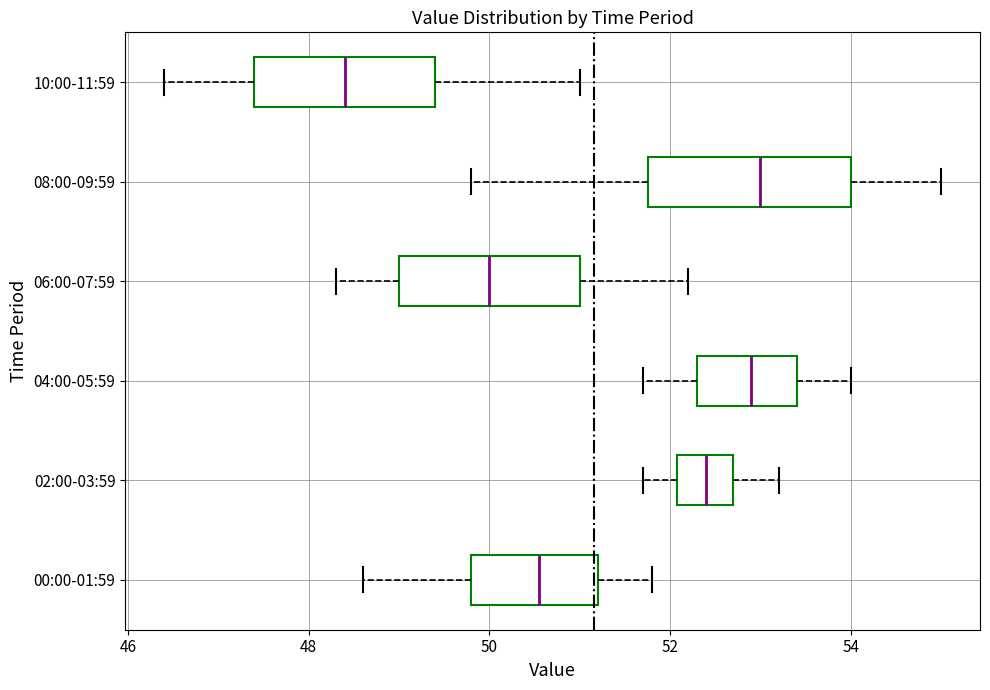

Where does the left whisker of the box for 00:00-01:59 end on the x-axis? The values are not printed on the chart, so give them approximately, as read against the axis.

48.6